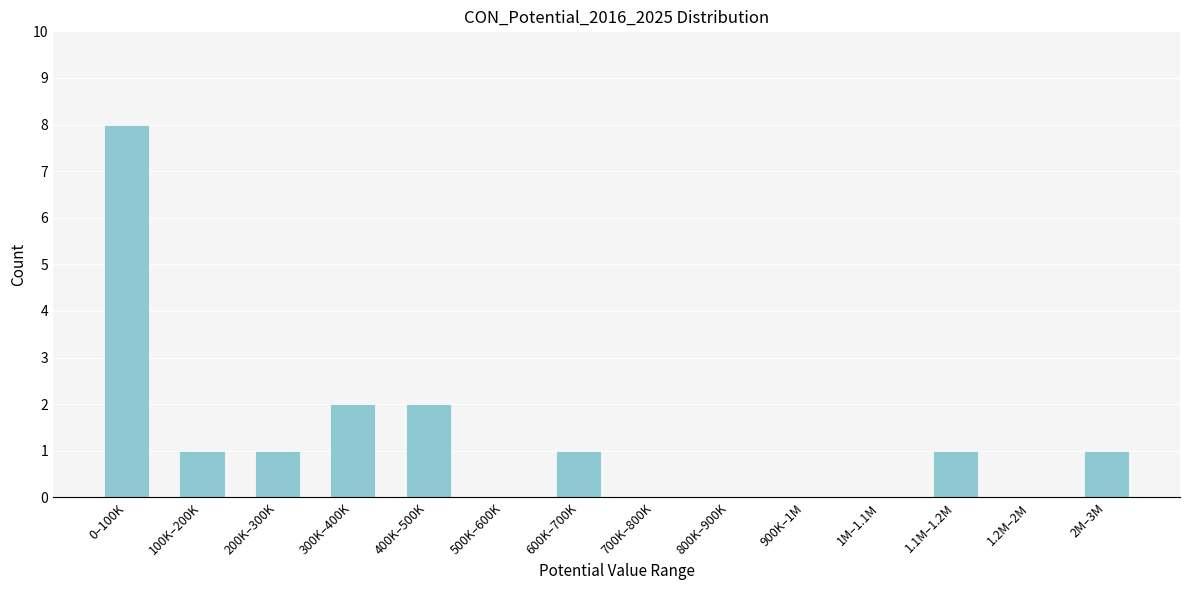

Reading left to right, extract all data points from this chart.

0–100K=8	100K–200K=1	200K–300K=1	300K–400K=2	400K–500K=2	500K–600K=0	600K–700K=1	700K–800K=0	800K–900K=0	900K–1M=0	1M–1.1M=0	1.1M–1.2M=1	1.2M–2M=0	2M–3M=1